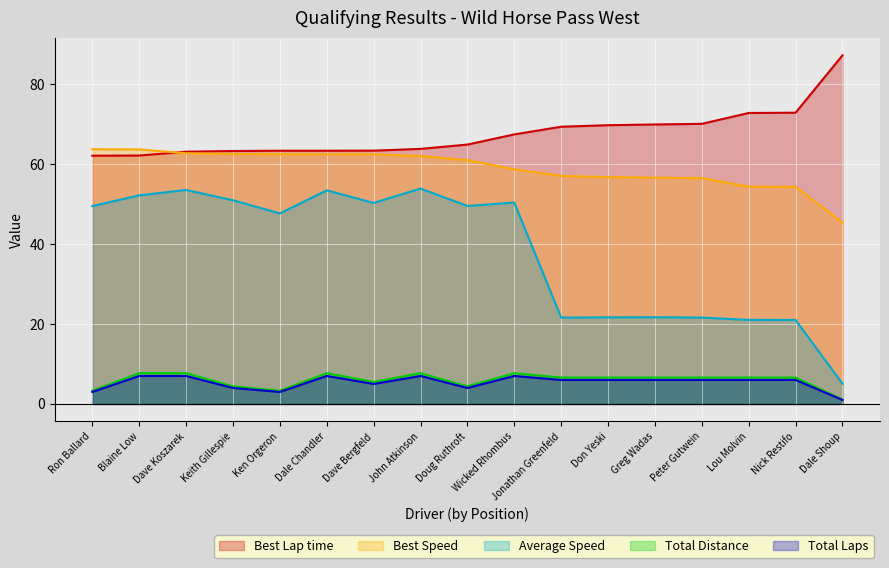

How many values in the Best Lap time series exceed 64?

9